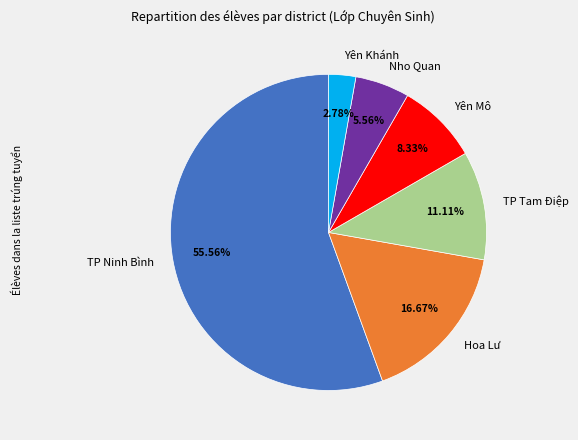

The Yên Khánh slice represents 16% of the pie. True or false?

False